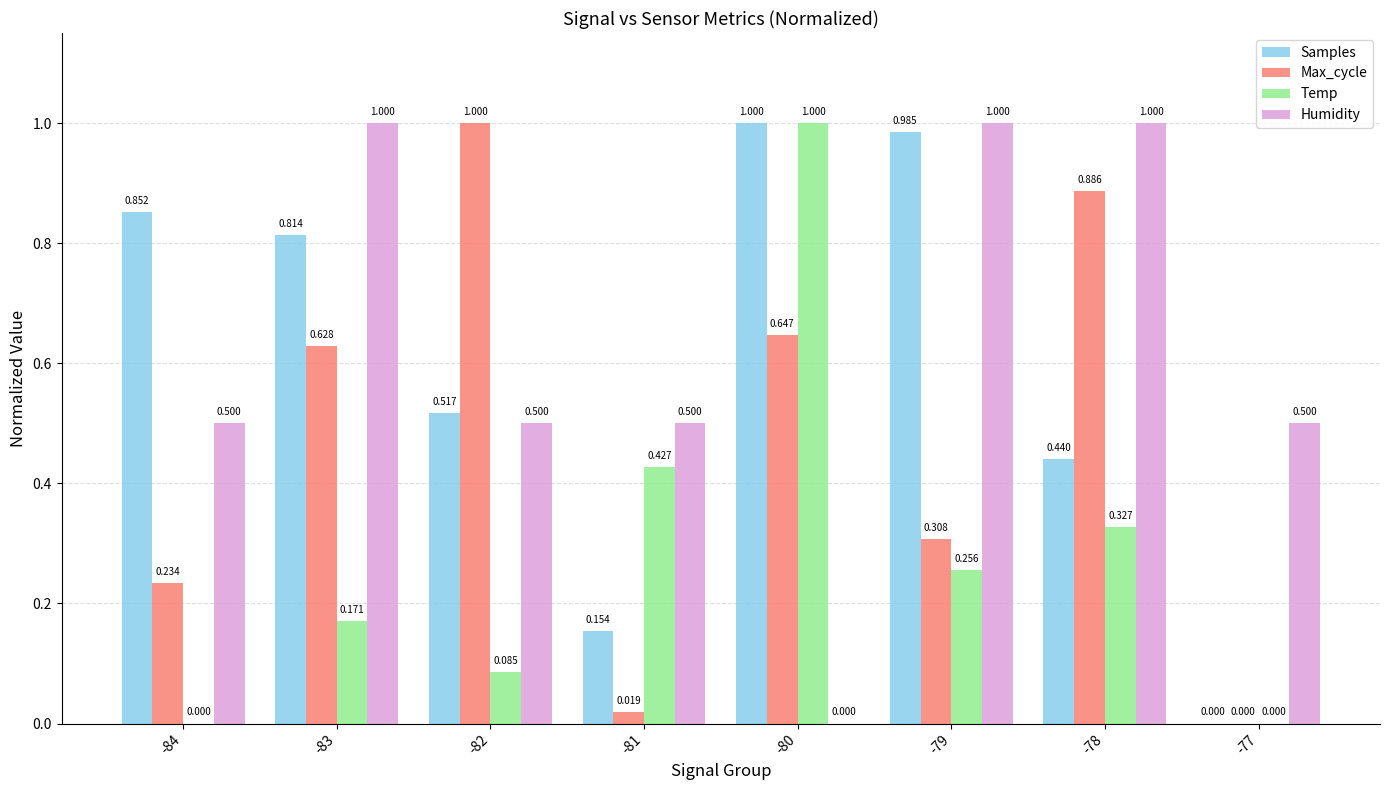

Between -84 and -83, which series saw the biggest shift?

Humidity